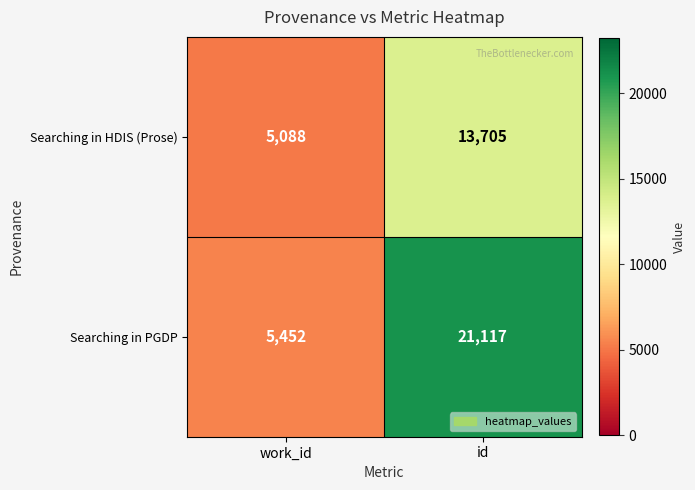

What is the greatest value displayed?

21117